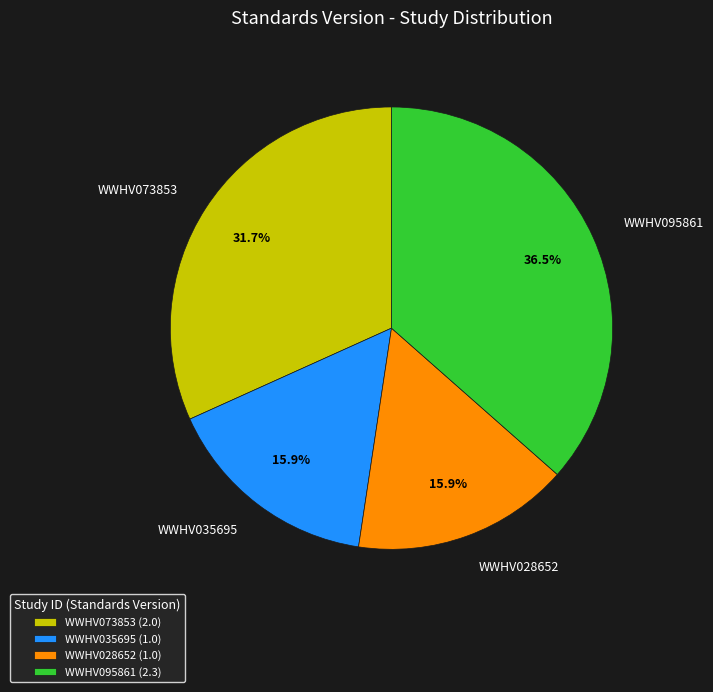

What is the ratio of the value at WWHV073853 to the value at WWHV035695?

2.0